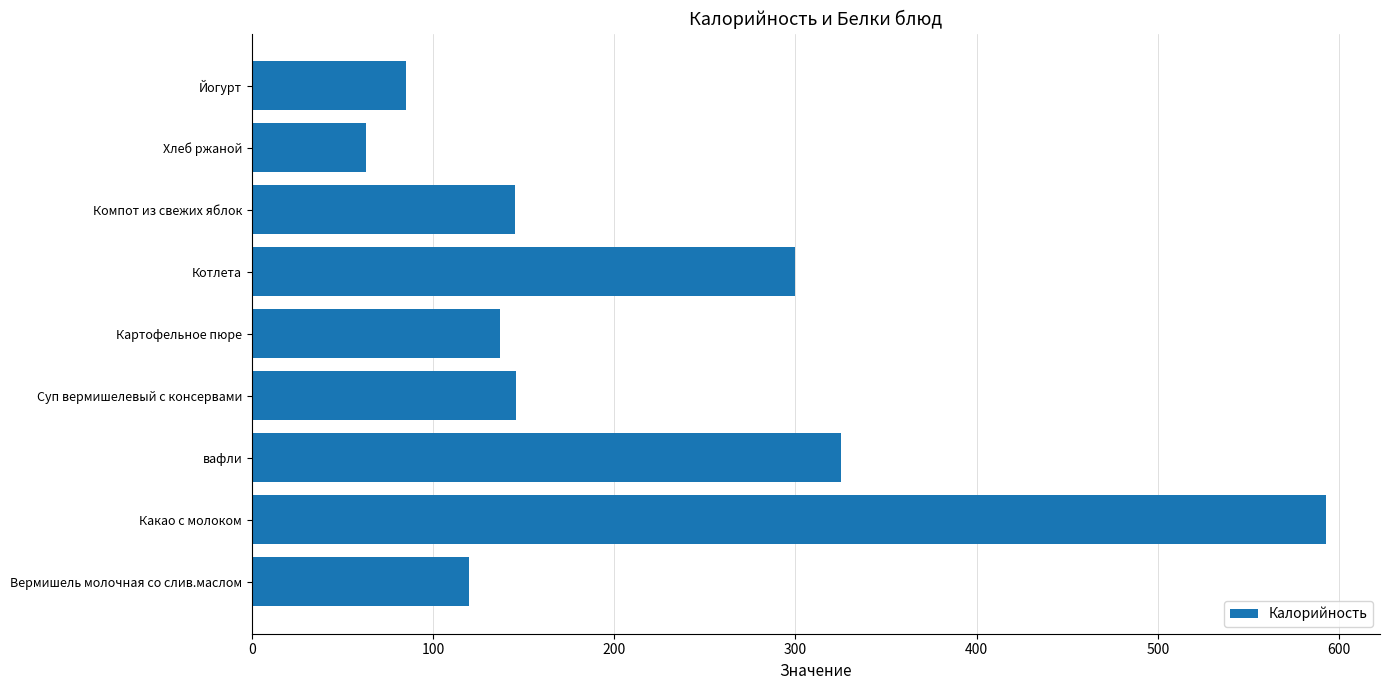

Which category has the lowest value across all series?

Хлеб ржаной